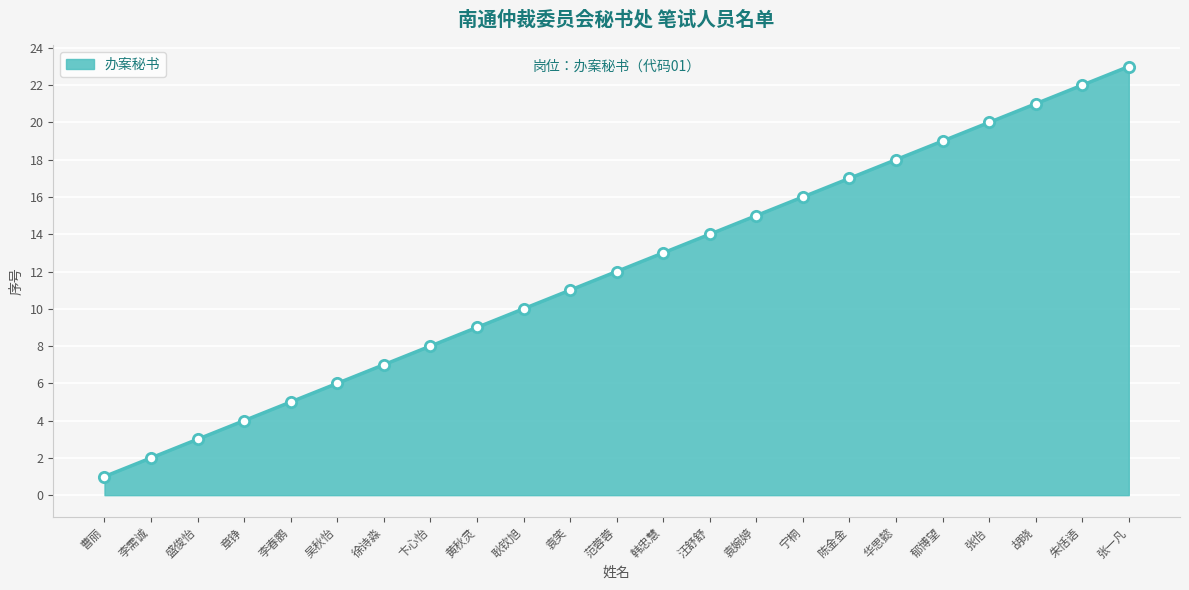

Which has a higher value, 卞心怡 or 韩忠慧?

韩忠慧